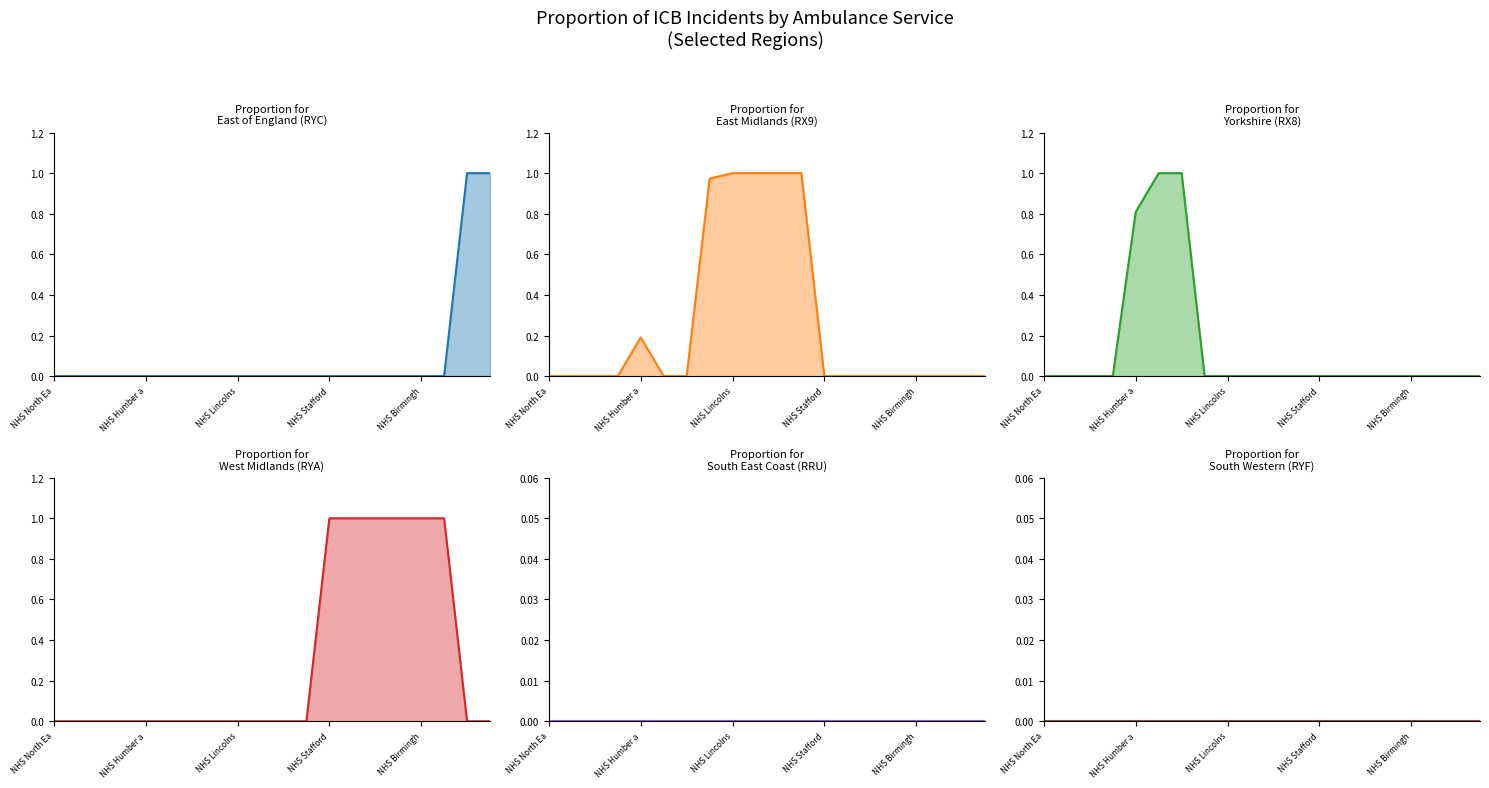

At which category does the chart reach its minimum across all series?

NHS North Ea